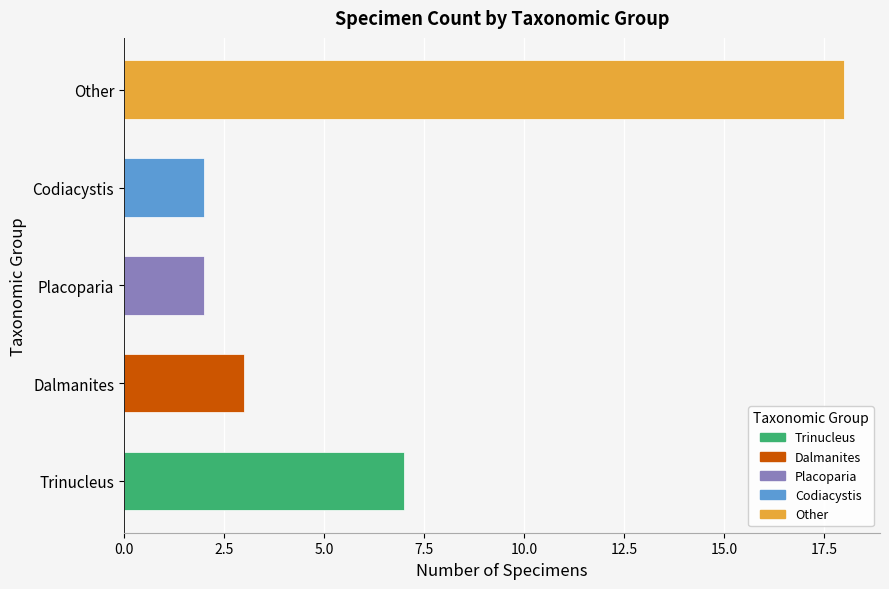

Read the value at Other.

18